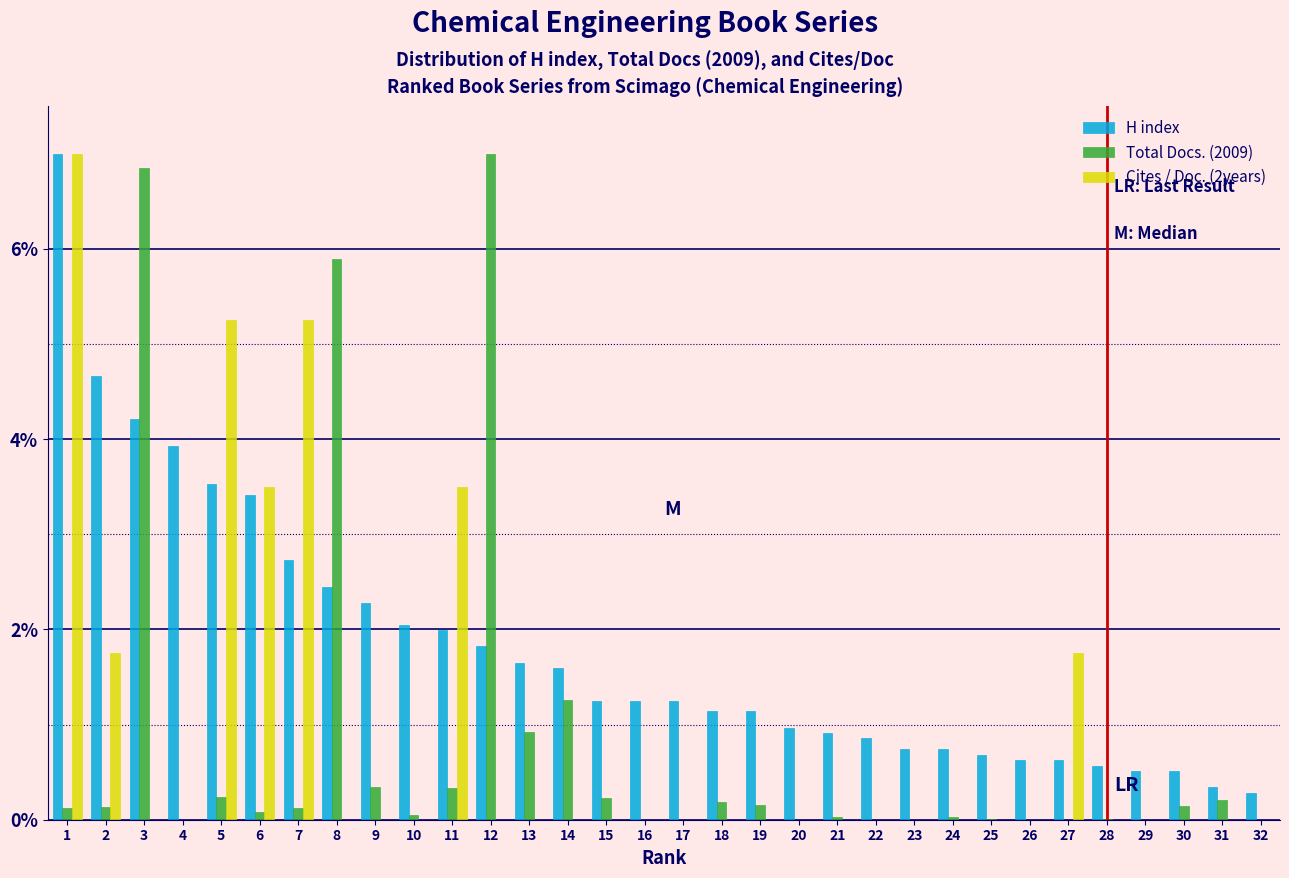

What is the maximum value for H index?

7.0